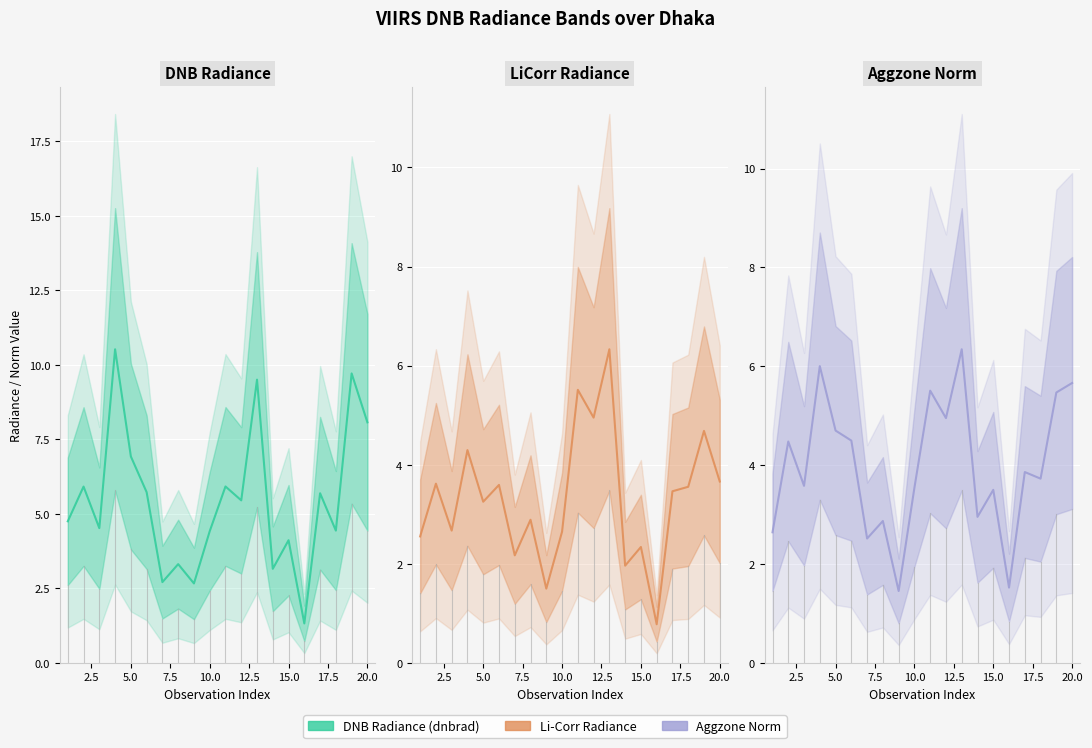

Read the dnbrad value at 2.5.

5.9